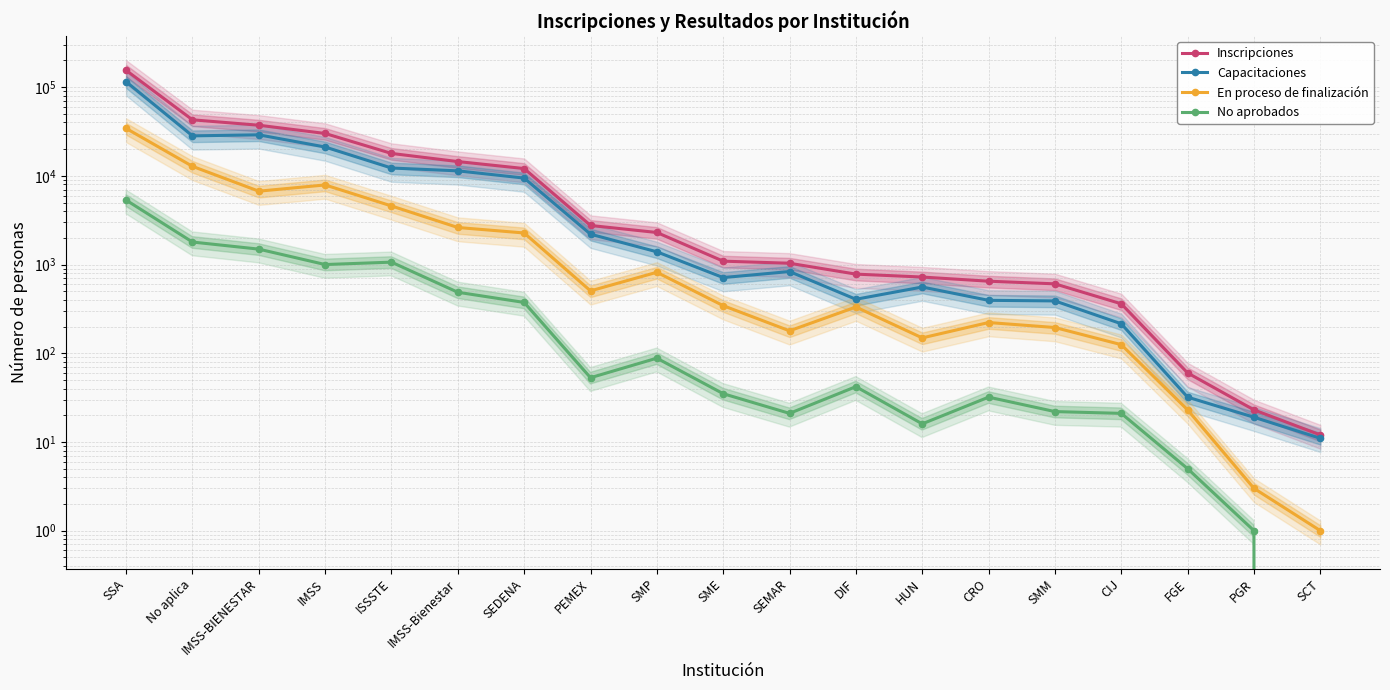

What is the difference between the Capacitaciones values at SEDENA and CIJ?

9221